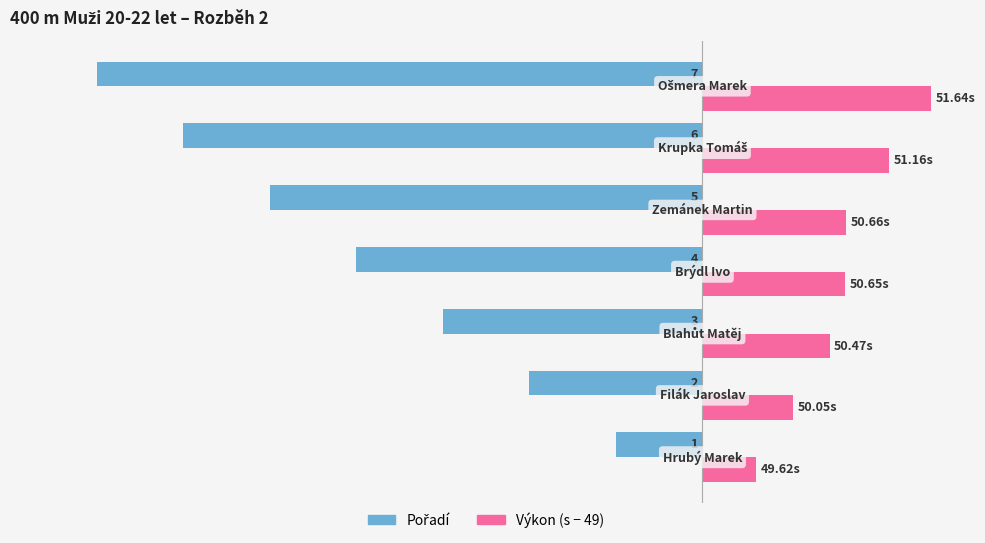

What is the greatest value displayed?

2.6